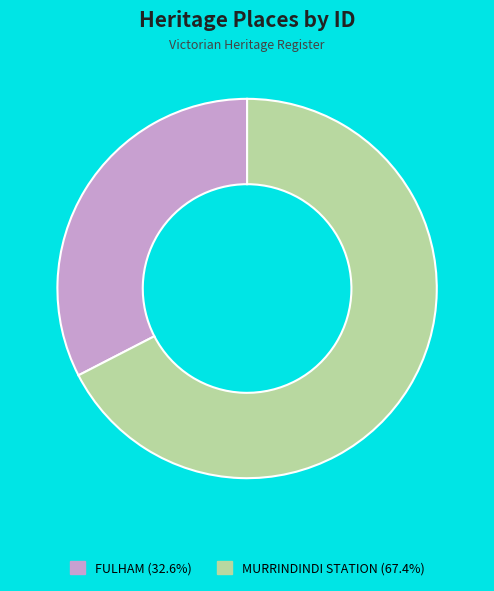

Combined, do MURRINDINDI STATION (67.4%) and FULHAM (32.6%) account for over 50%?

Yes